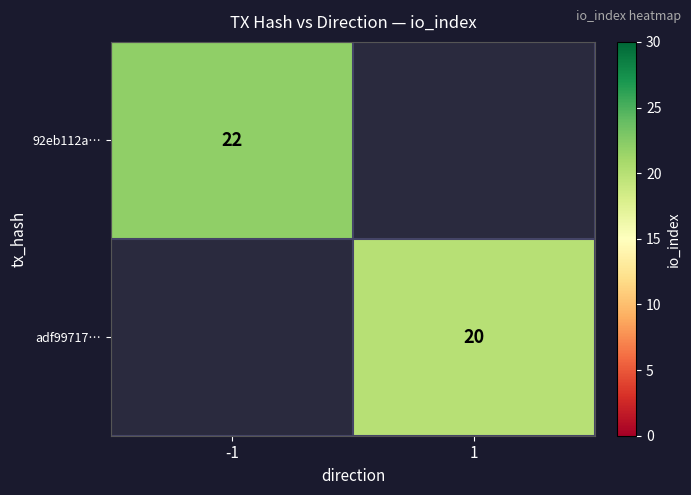

Which label corresponds to the smallest value in the chart?

1